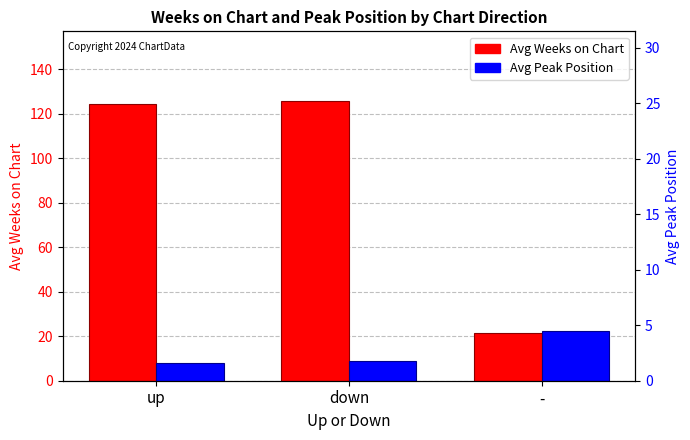

What is the value of the Avg Peak Position bar at the 1st from the left?

7.8